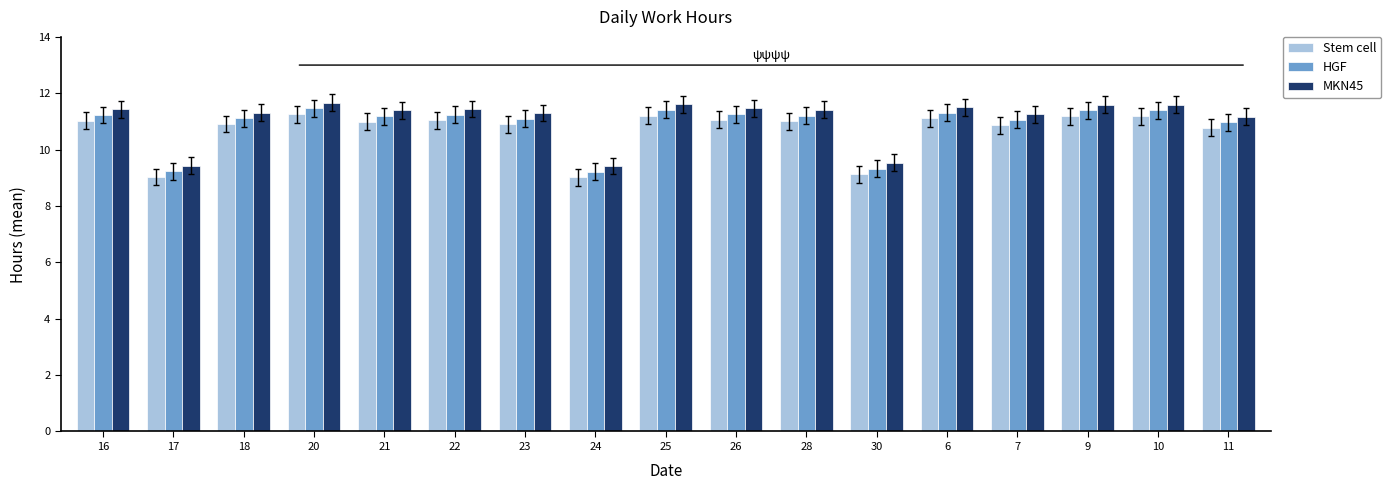

Does the chart contain any negative values?

No